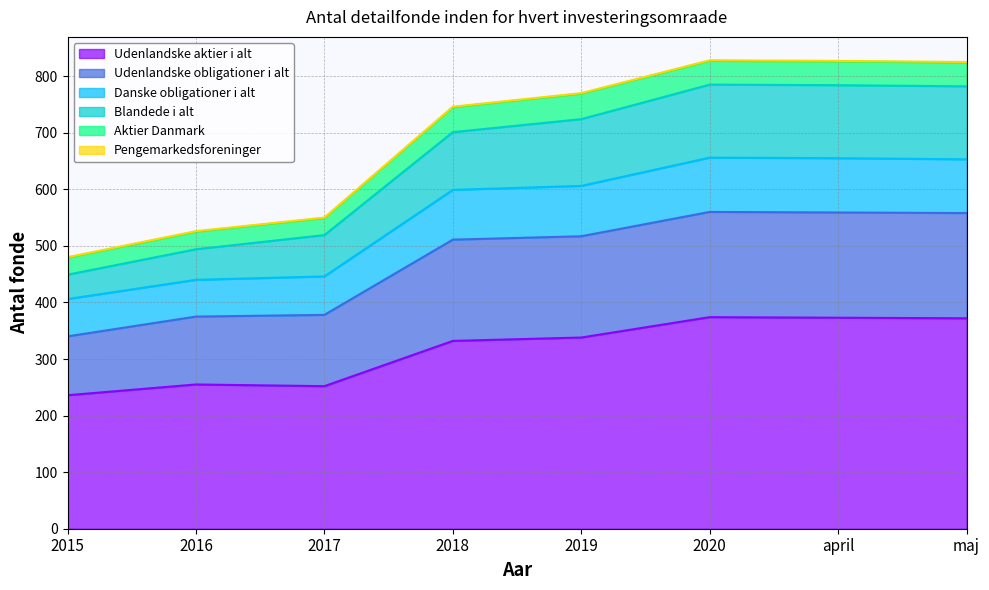

True or false: Danske obligationer i alt and Blandede i alt cross at least once.

False